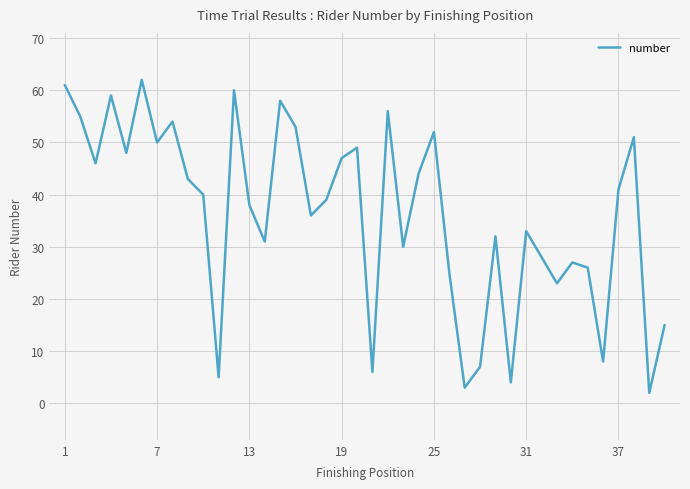

What is the difference between the maximum and minimum values?

60